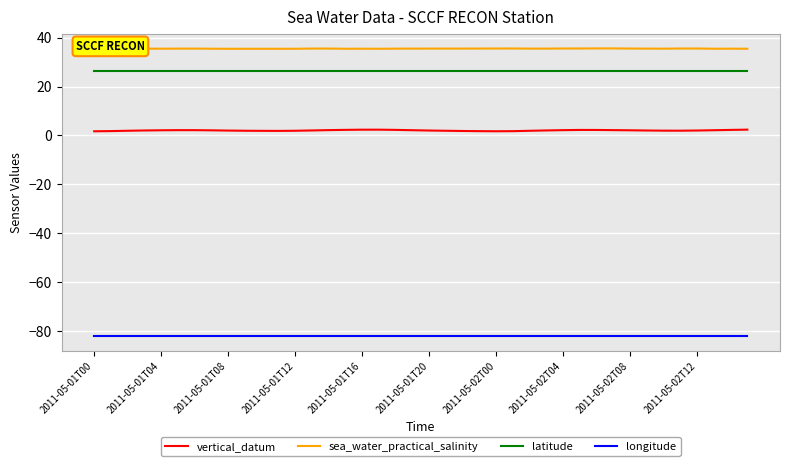

Which series has the largest total across all categories?

sea_water_practical_salinity